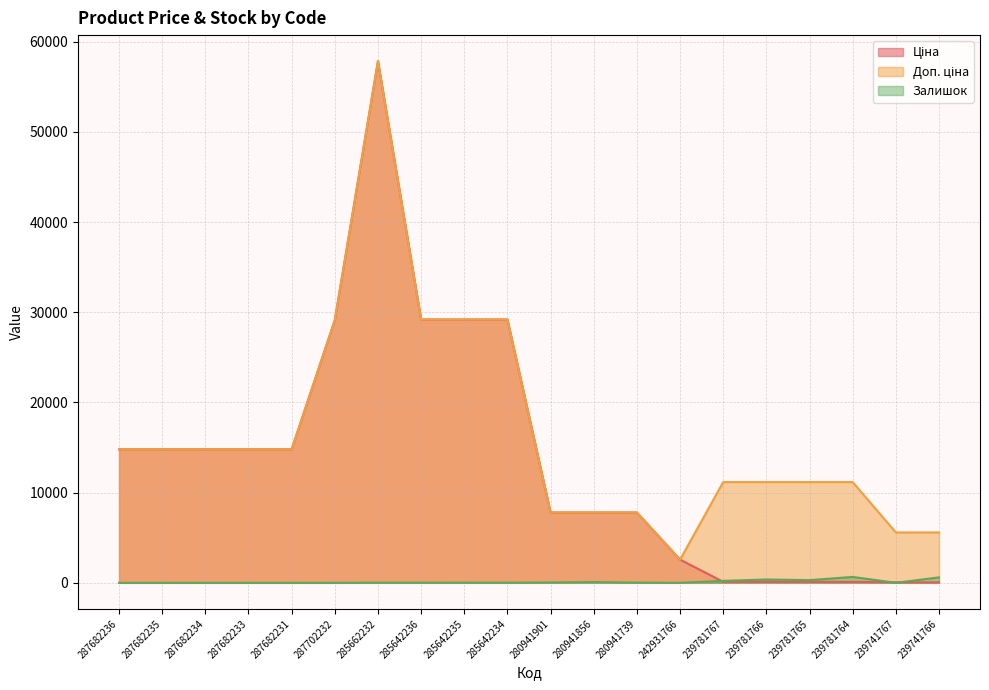

Reading right to left, extract all data points from this chart.

Ціна: 55.9	55.9	111.7	111.7	111.7	111.7	2572.0	7792.9	7792.9	7792.9	29188.5	29188.5	29188.5	57826.2	29119.2	14800.8	14800.8	14800.8	14800.8	14800.8
Доп. ціна: 5585.0	5585.0	11169.0	11169.0	11169.0	11169.0	2572.0	7792.9	7792.9	7792.9	29188.5	29188.5	29188.5	57826.2	29119.2	14800.8	14800.8	14800.8	14800.8	14800.8
Залишок: 604.0	2.0	653.0	299.0	370.0	217.0	3.0	21.0	87.0	39.0	14.0	17.0	16.0	16.0	0.0	0.0	0.0	0.0	0.0	0.0